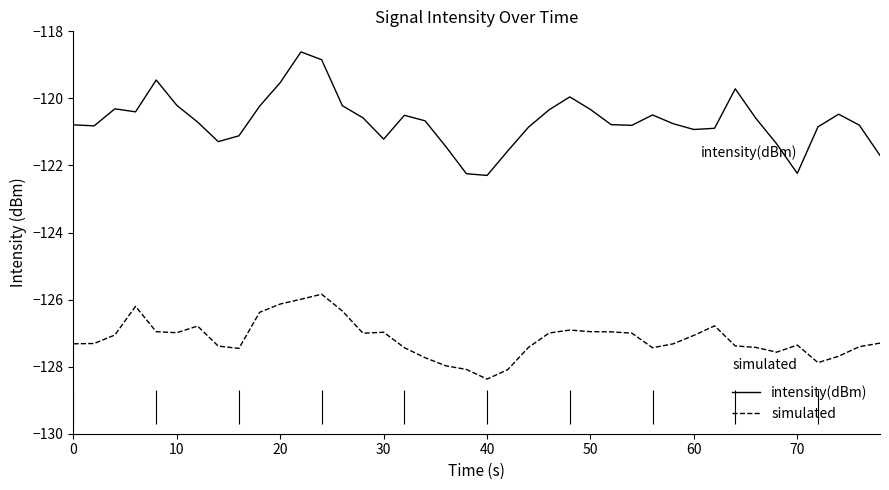

True or false: intensity(dBm) has a value of -78.4 at 20.

False